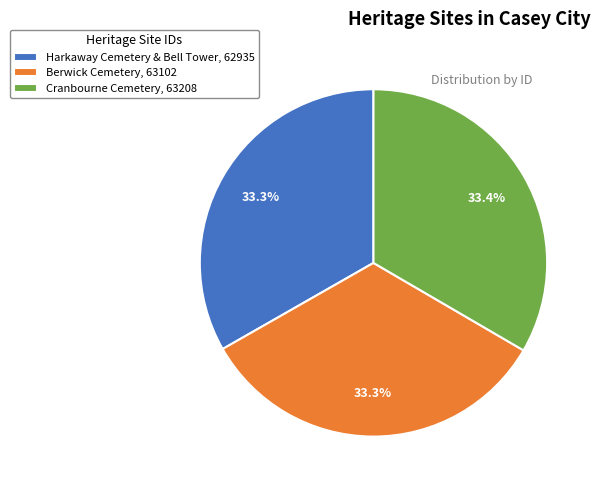

The Harkaway Cemetery & Bell Tower slice represents 33% of the pie. True or false?

True